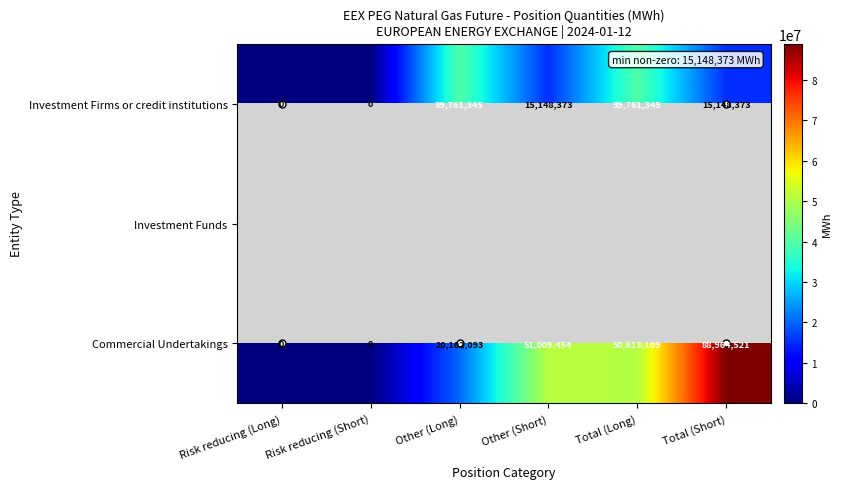

What is the sum of all Investment Firms or credit institutions values?

109819436